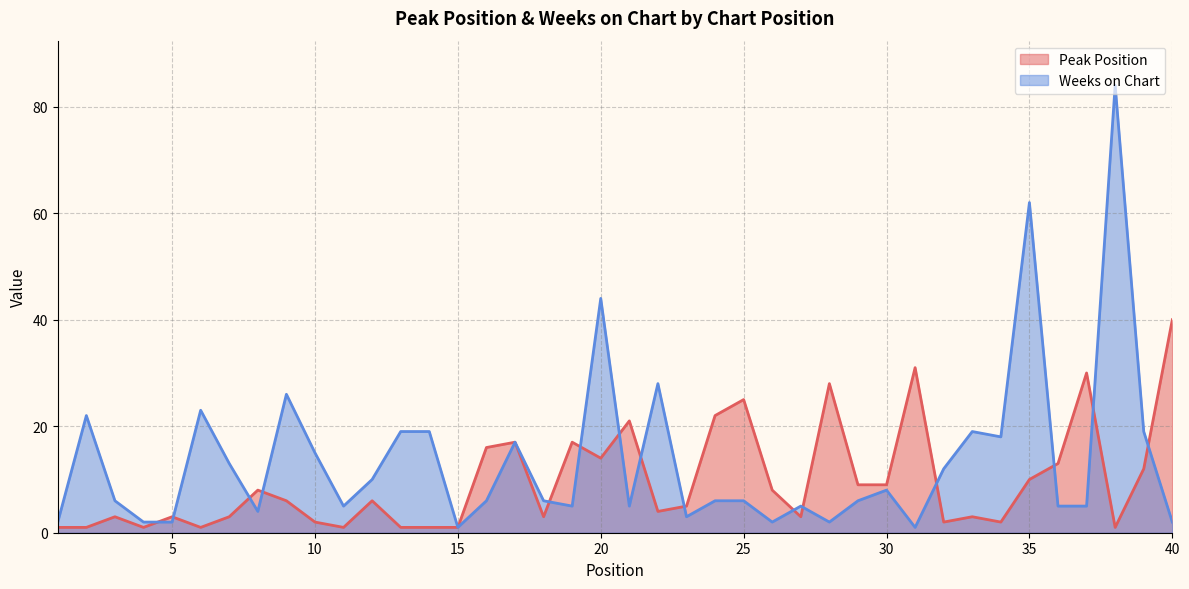

Reading right to left, extract all data points from this chart.

Peak Position: 40	12	1	30	13	10	2	3	2	31	9	9	28	3	8	25	22	5	4	21	14	17	3	17	16	1	1	1	6	1	2	6	8	3	1	3	1	3	1	1
Weeks on Chart: 2	19	84	5	5	62	18	19	12	1	8	6	2	5	2	6	6	3	28	5	44	5	6	17	6	1	19	19	10	5	15	26	4	13	23	2	2	6	22	2